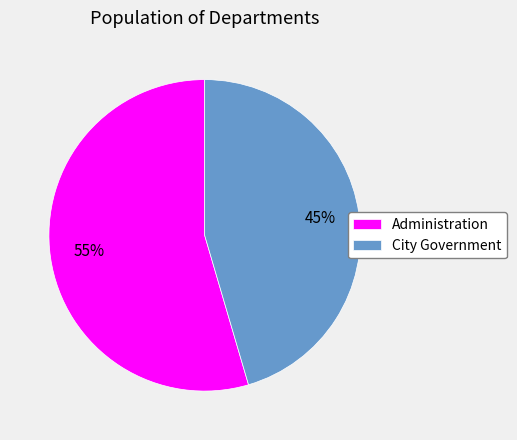

Combined, do City Government and Administration account for over 50%?

Yes